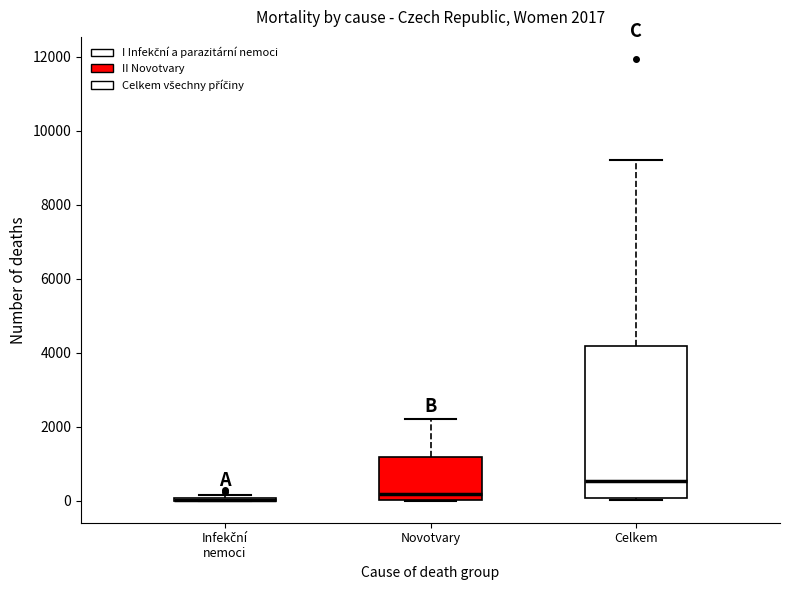

Comparing the boxes themselves (not the whiskers), which one is the tallest?

Celkem